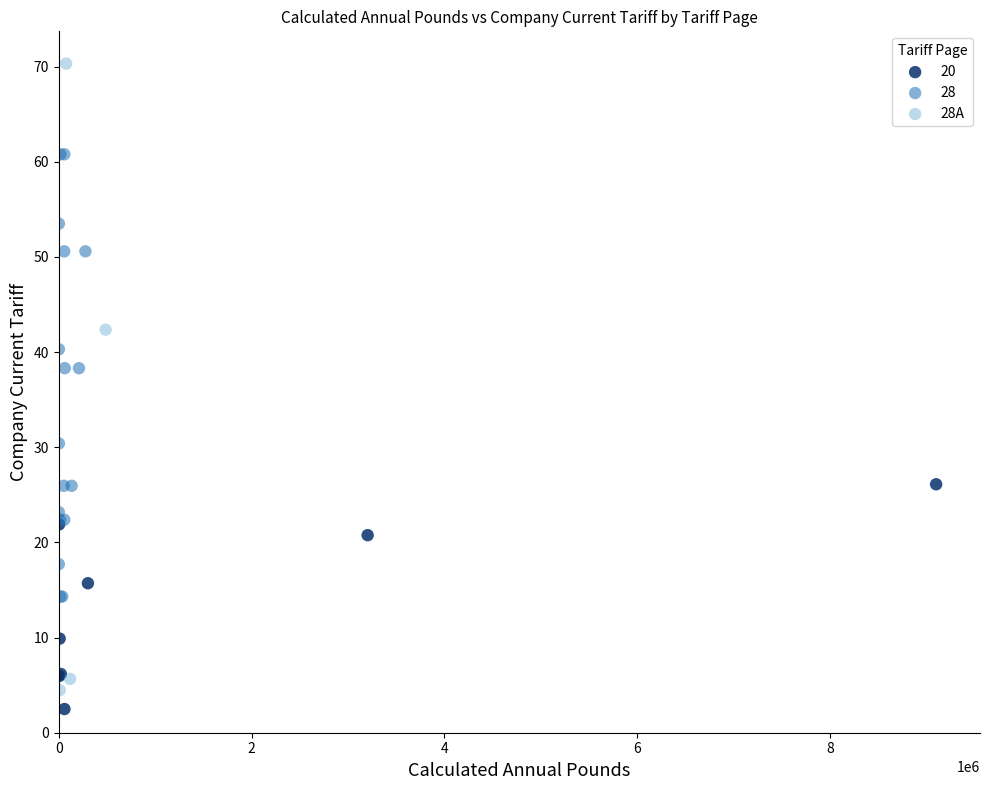

Which series has the largest Y range (max minus min)?

28A